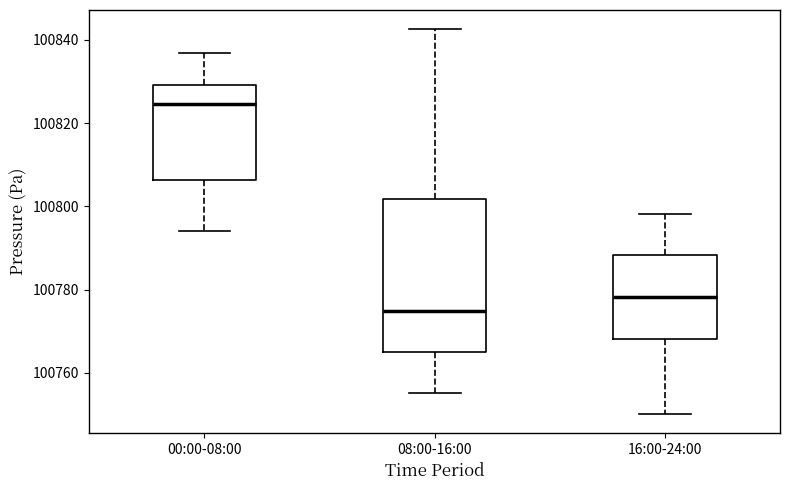

Which box has the highest median line?

00:00-08:00